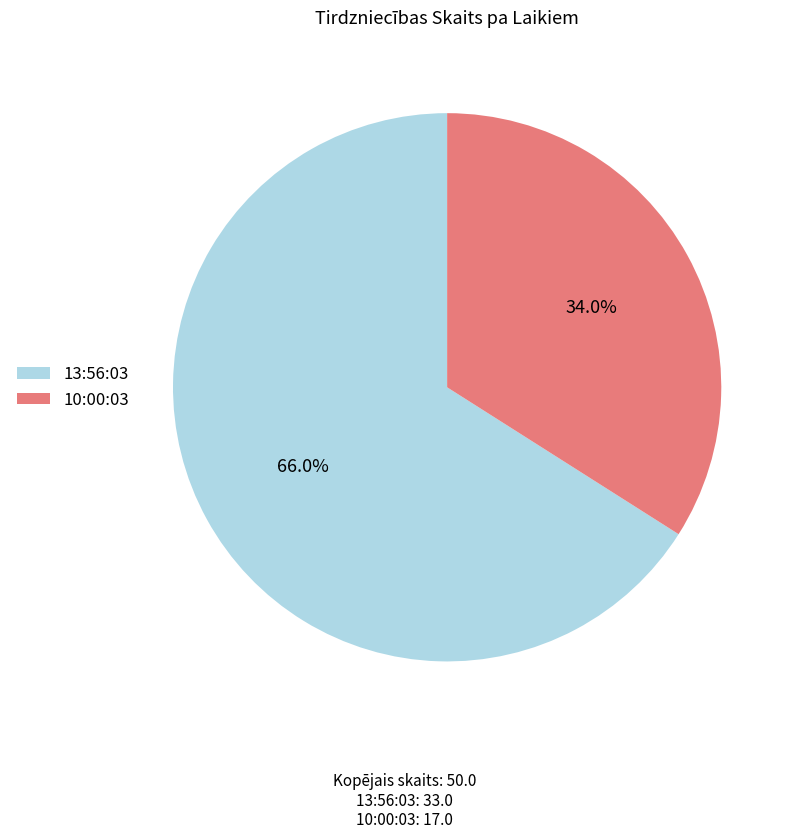

To the nearest percent, what portion does 10:00:03 represent?

34%